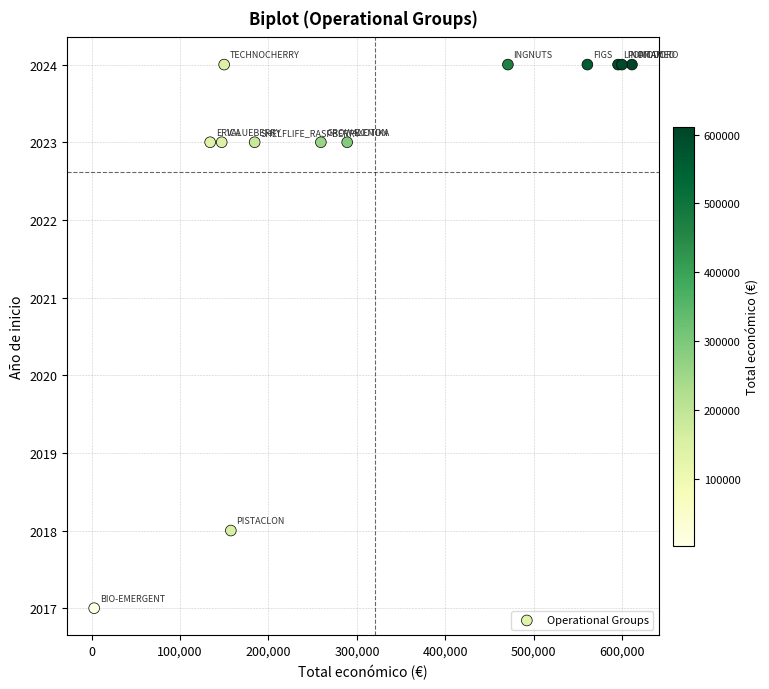

What Y value in the scatter plot is closest to 2020?

2018